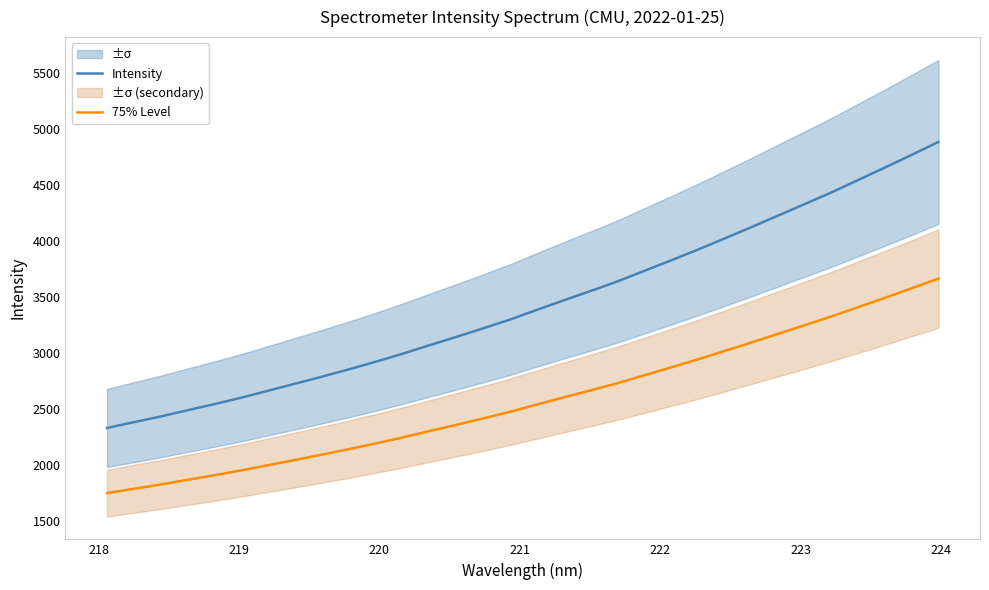

Which series has the largest total across all categories?

Intensity